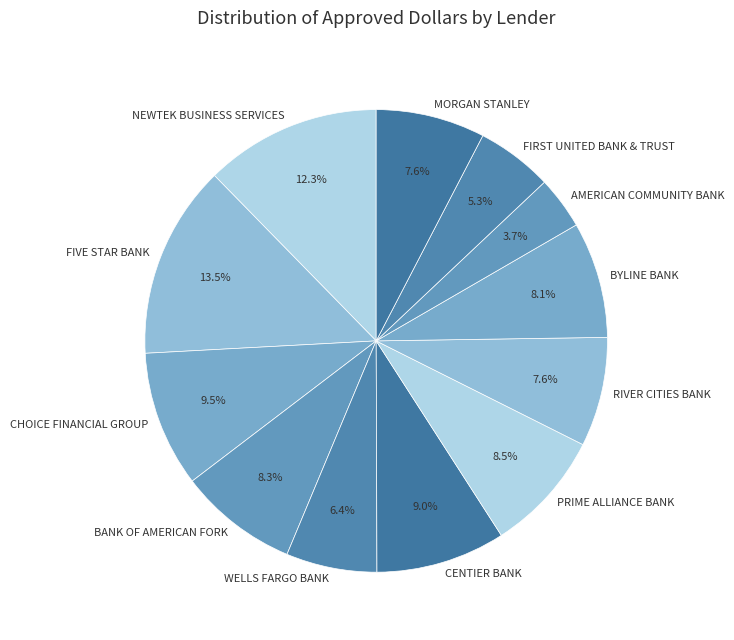

Which has a higher value, WELLS FARGO BANK or CHOICE FINANCIAL GROUP?

CHOICE FINANCIAL GROUP